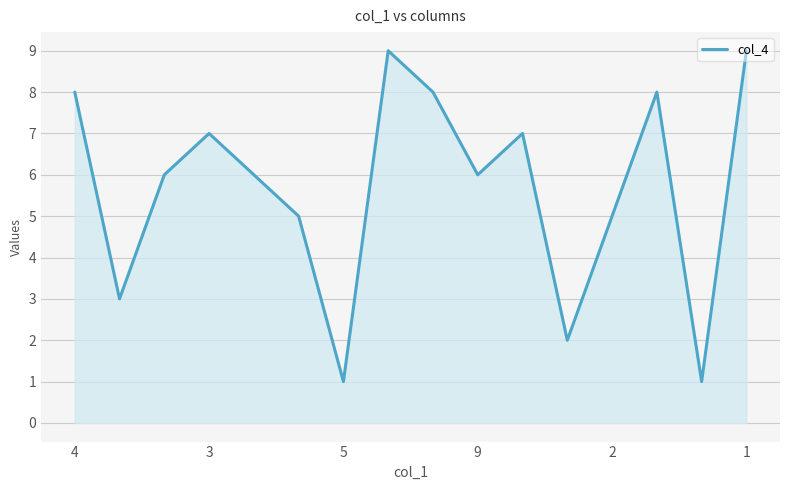

What is the greatest value displayed?

9